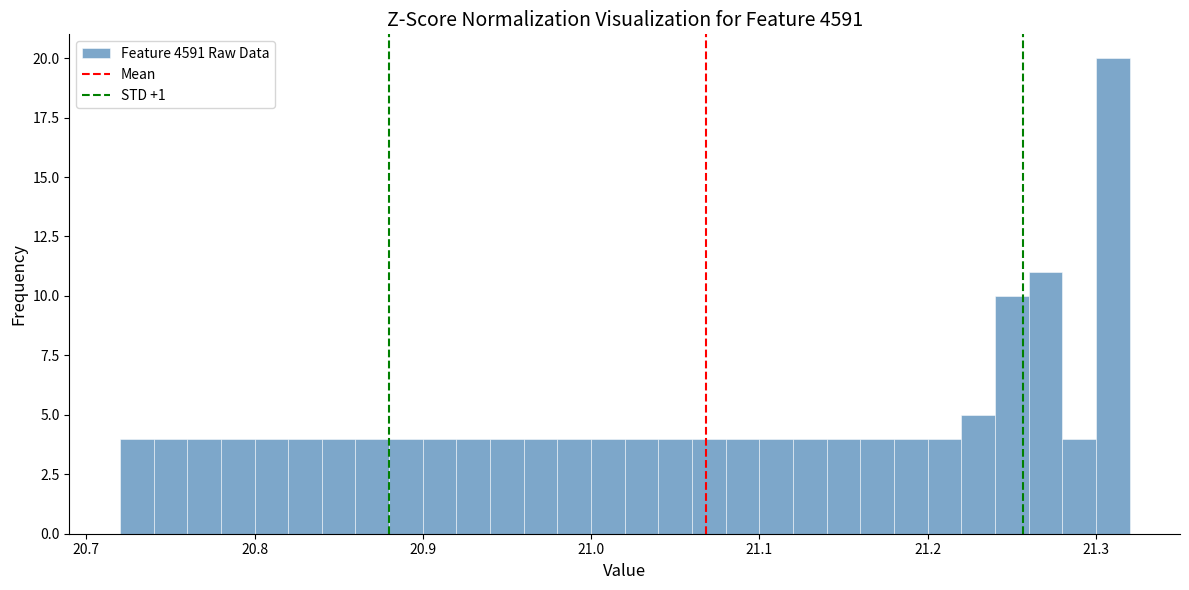

Read against the x-axis, roughly where is the centre of the tallest bar?

21.31